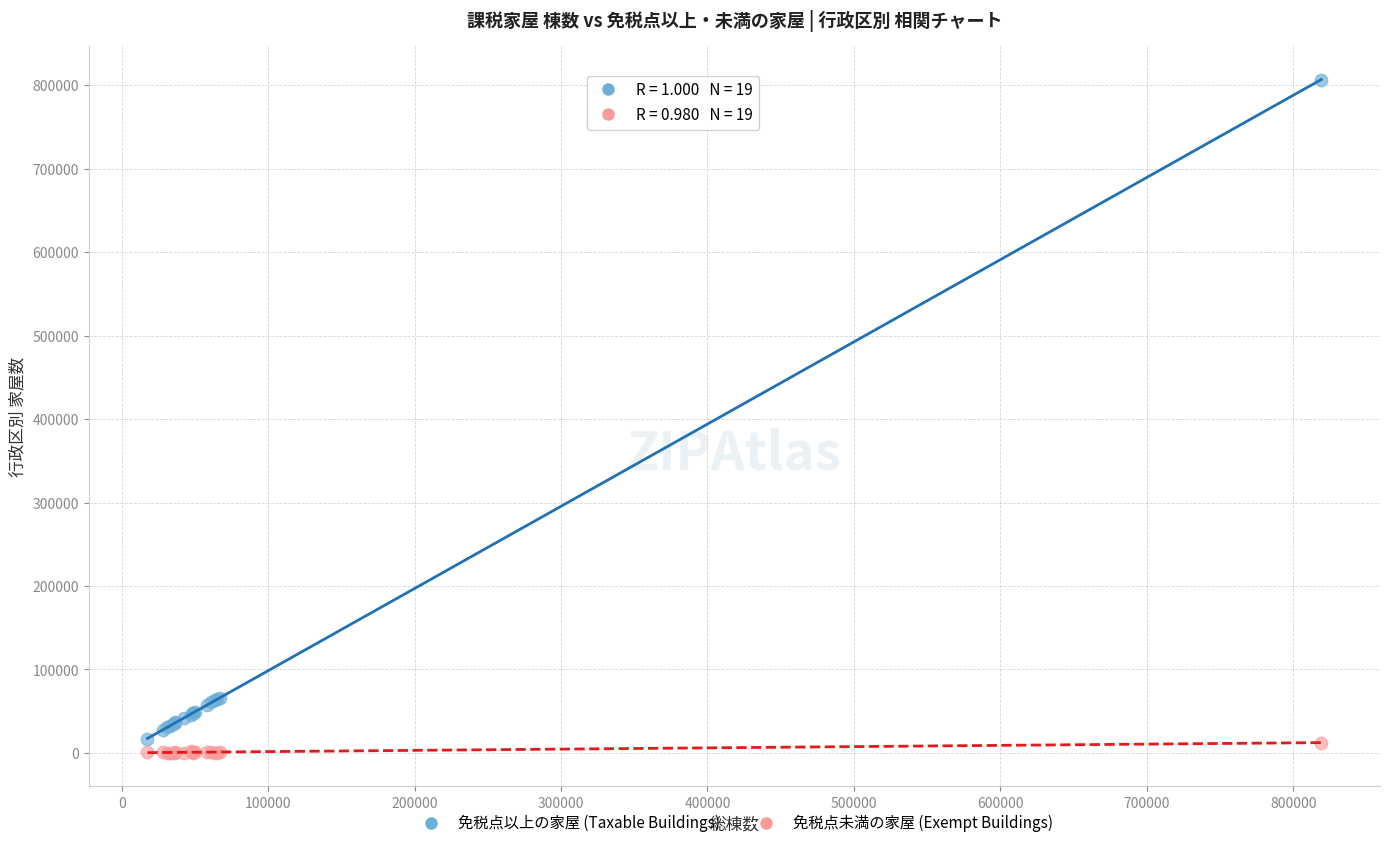

What is the X range (max minus min) for the scatter plot?

801636